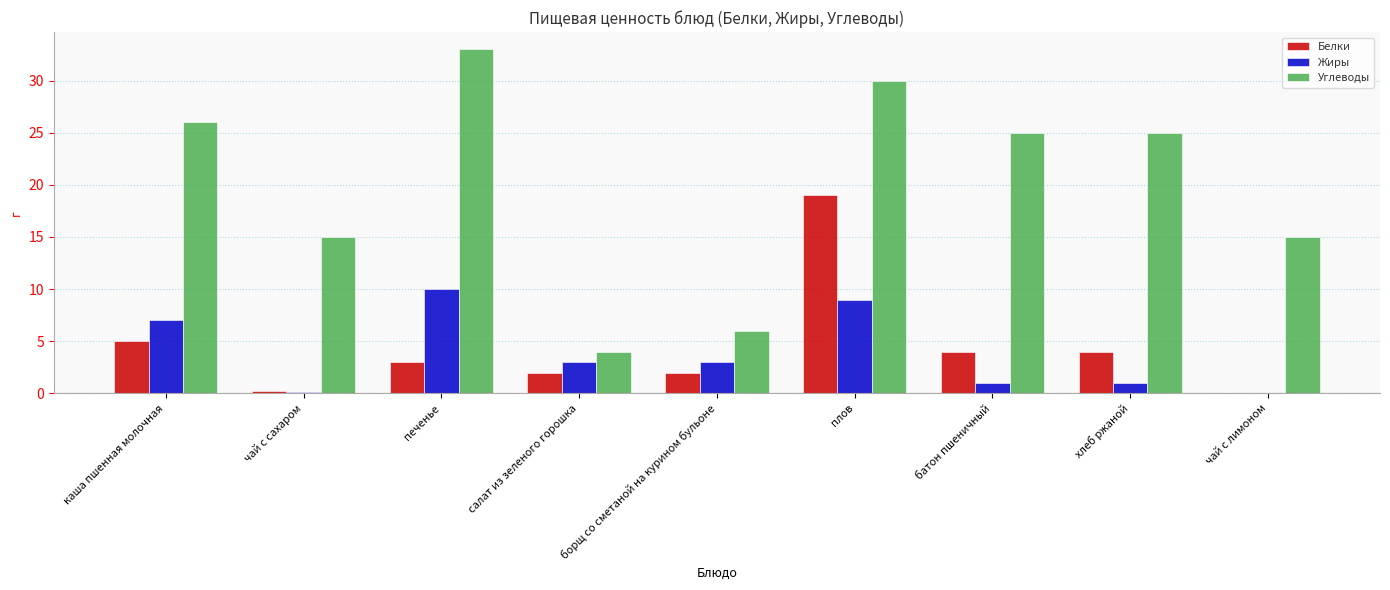

Which series changed the most between чай с сахаром and плов?

Белки